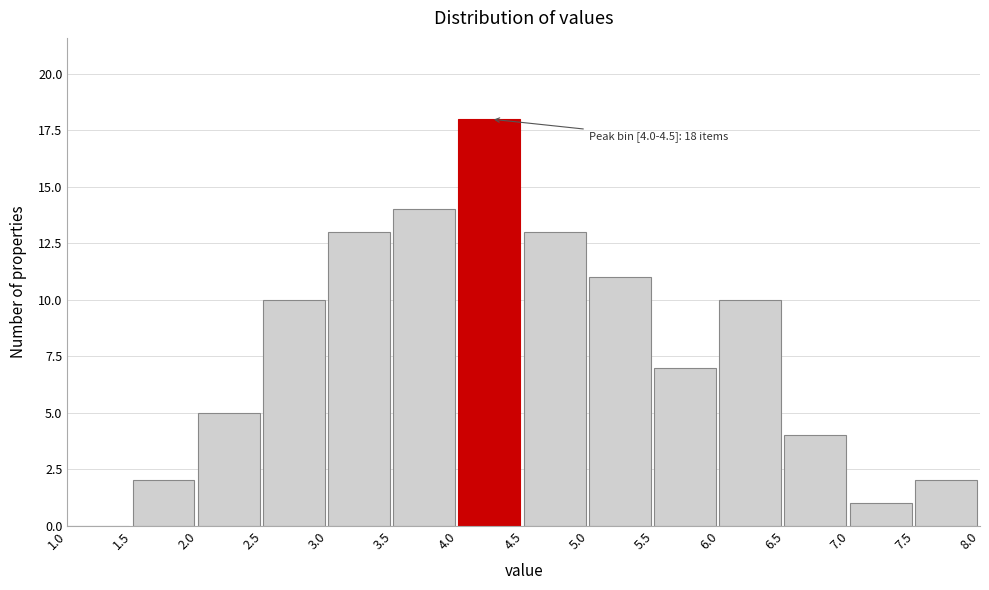

Over which range of the x-axis is the bar tallest?

4.0 to 4.5